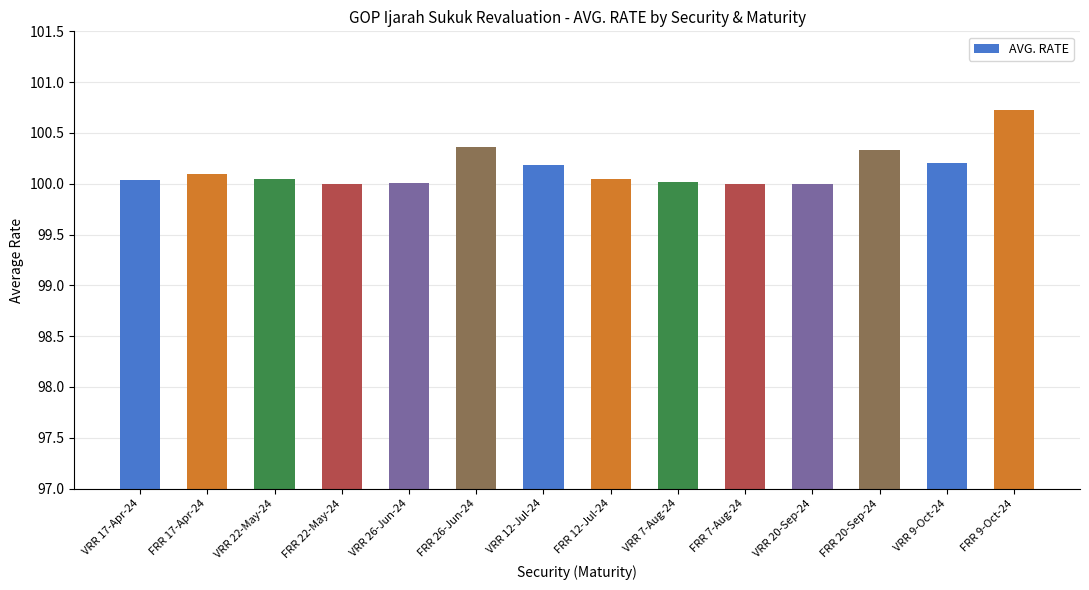

What is the change in value from FRR 26-Jun-24 to FRR 12-Jul-24?

-0.3